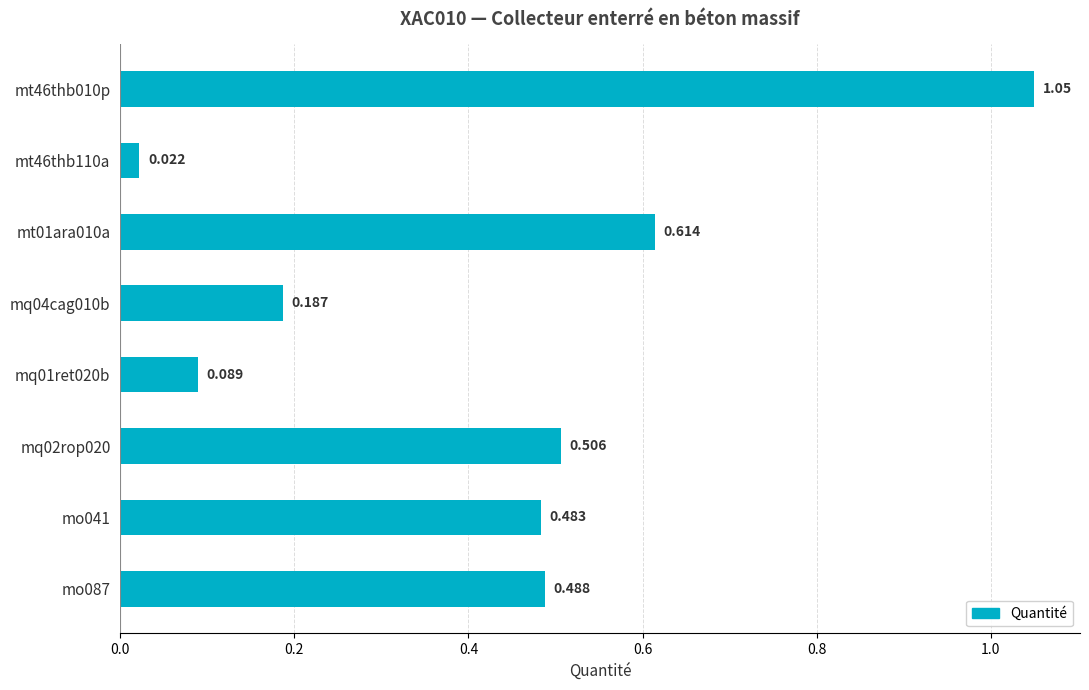

Count the number of categories in the chart.

8